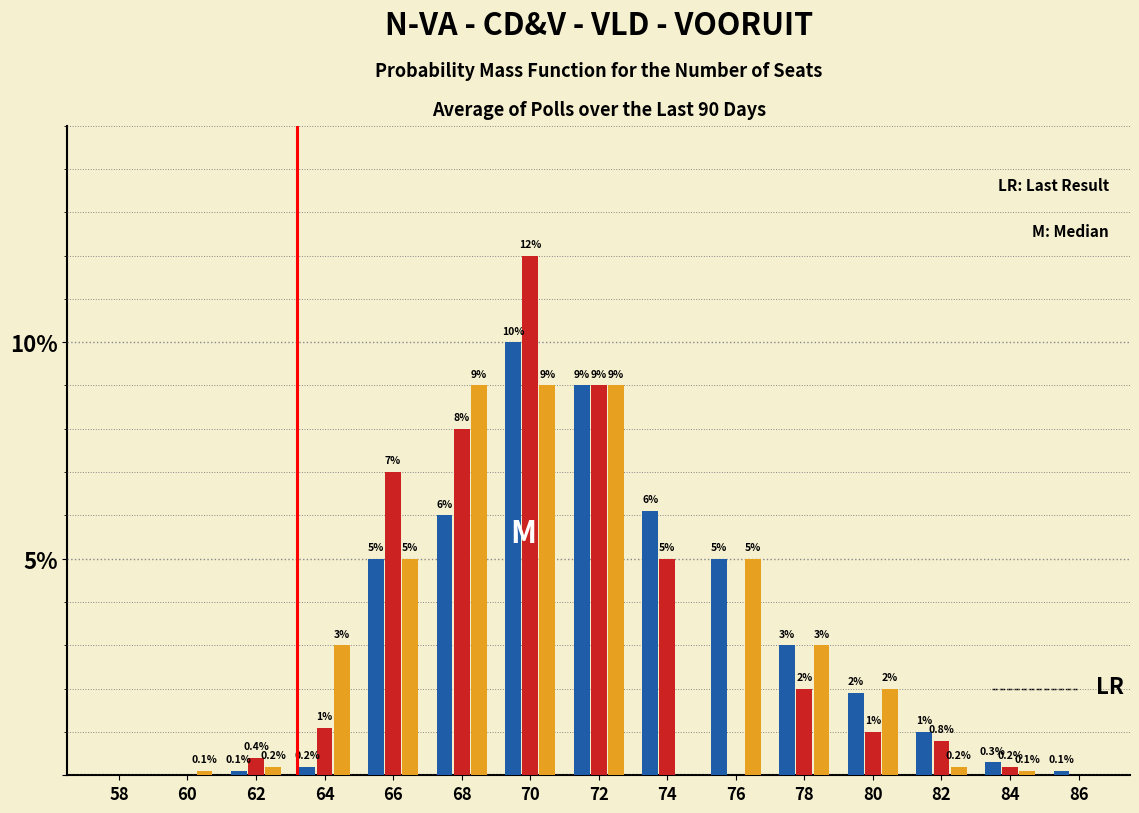

Which category has the highest value across all series?

70